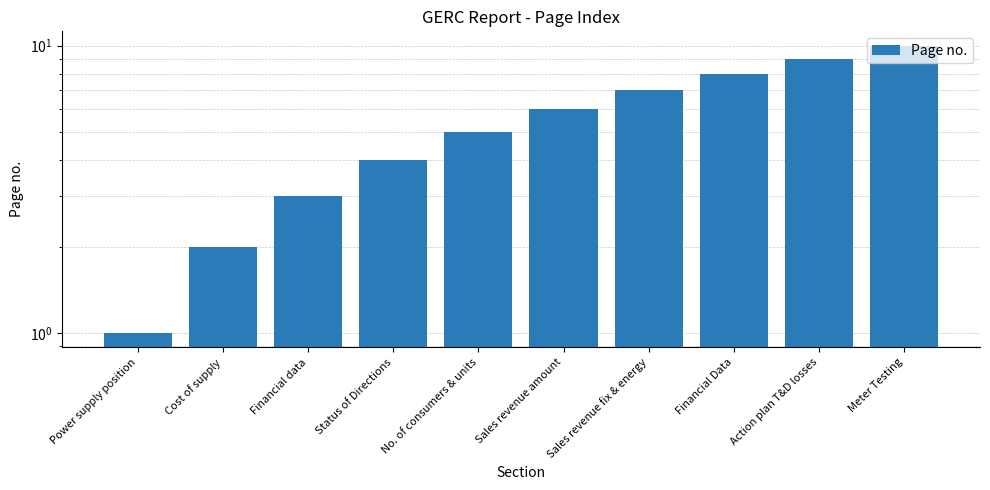

Rank the categories by value from highest to lowest.

Meter Testing, Action plan T&D losses, Financial Data, Sales revenue fix & energy, Sales revenue amount, No. of consumers & units, Status of Directions, Financial data, Cost of supply, Power supply position